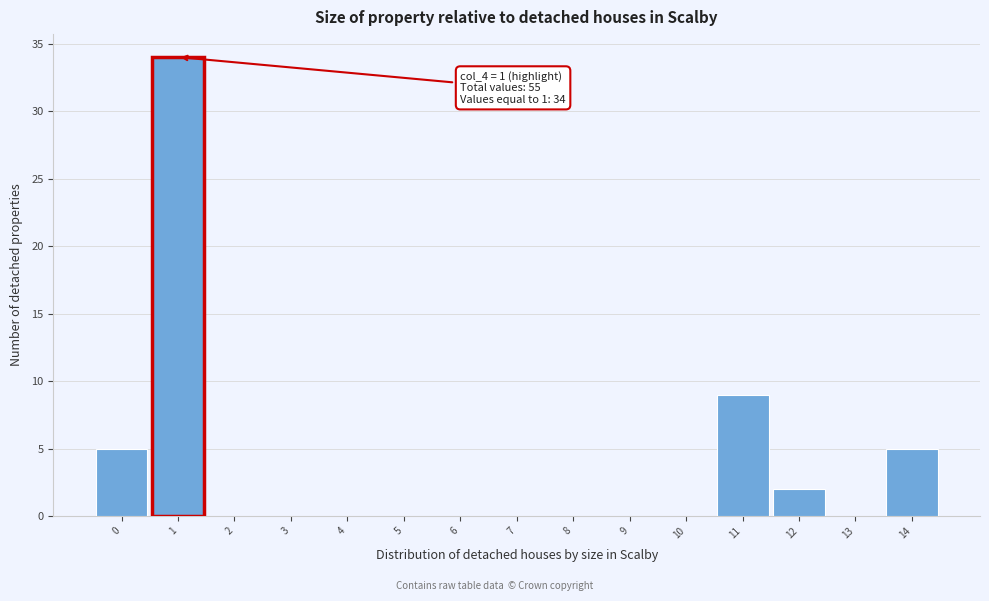

Over which range of the x-axis is the bar tallest?

0.5 to 1.5